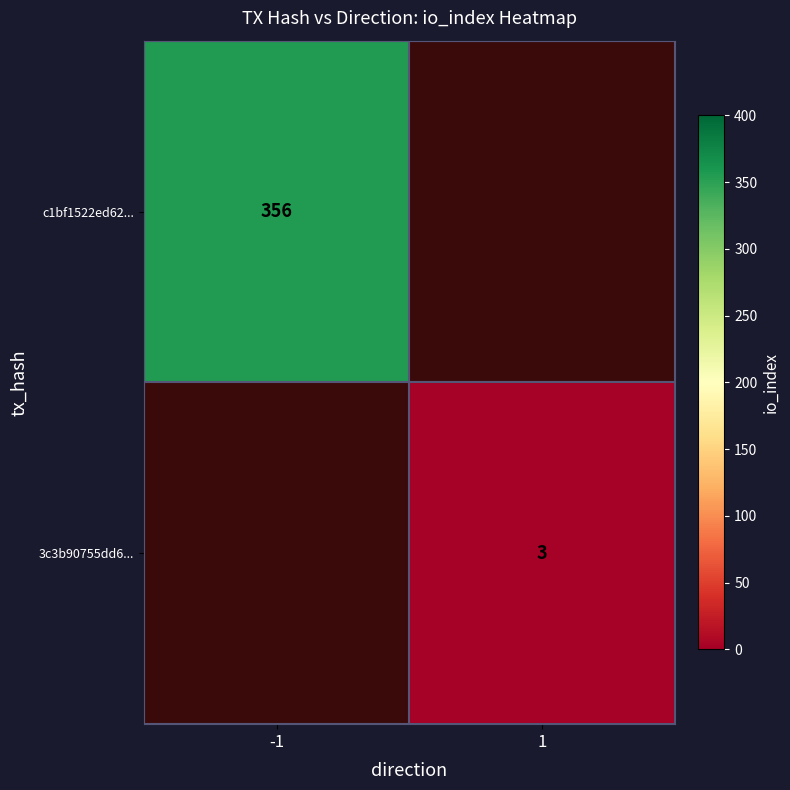

Count the number of categories in the chart.

2